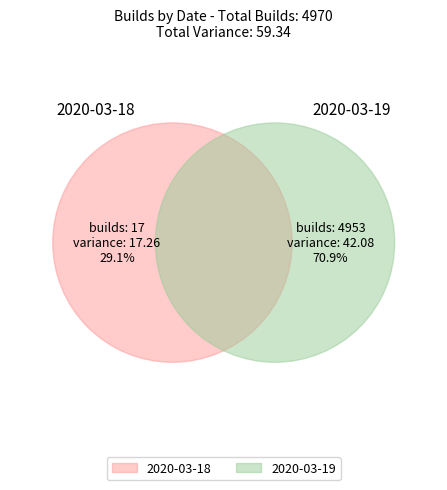

Is it true that 2020-03-18 is 29% of the pie?

True